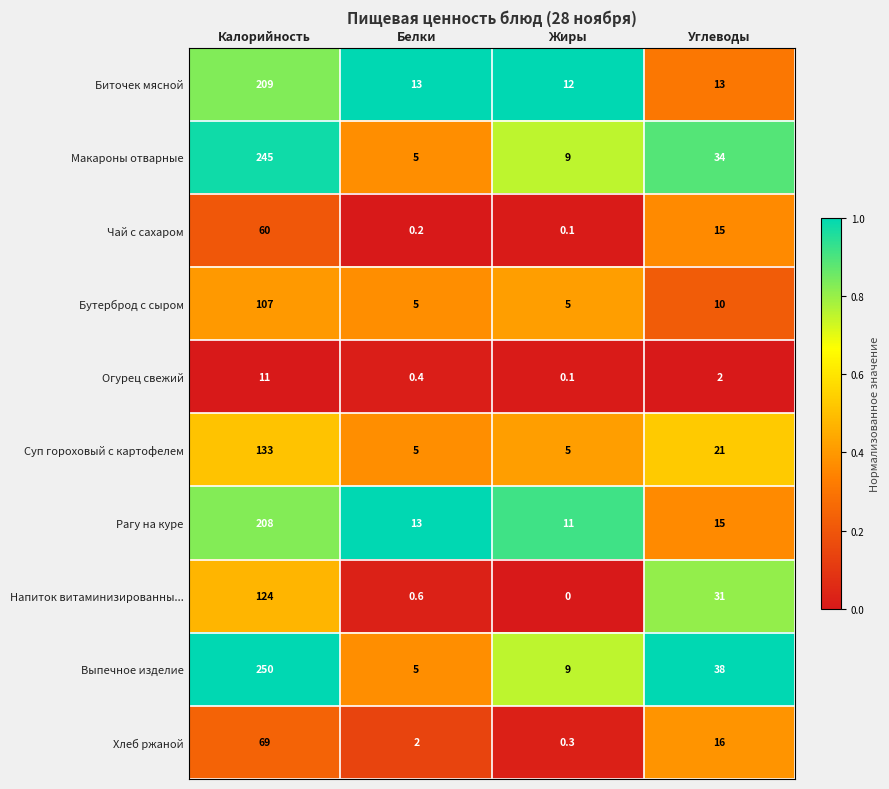

The Суп гороховый с картофелем series shows 7.9 at Жиры. True or false?

False